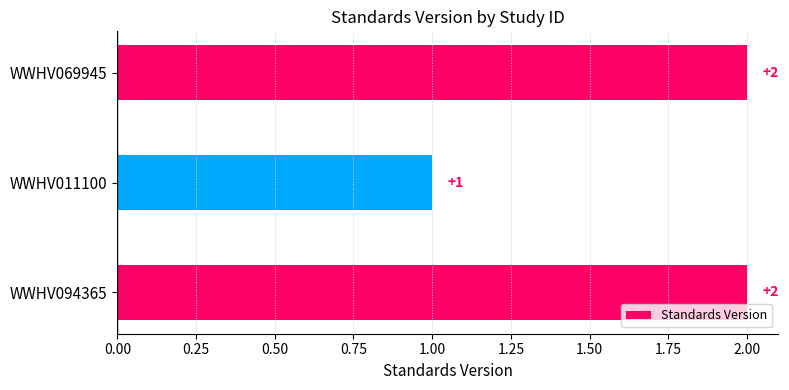

Reading top to bottom, what are all the values shown in this chart?

WWHV069945=2	WWHV011100=1	WWHV094365=2